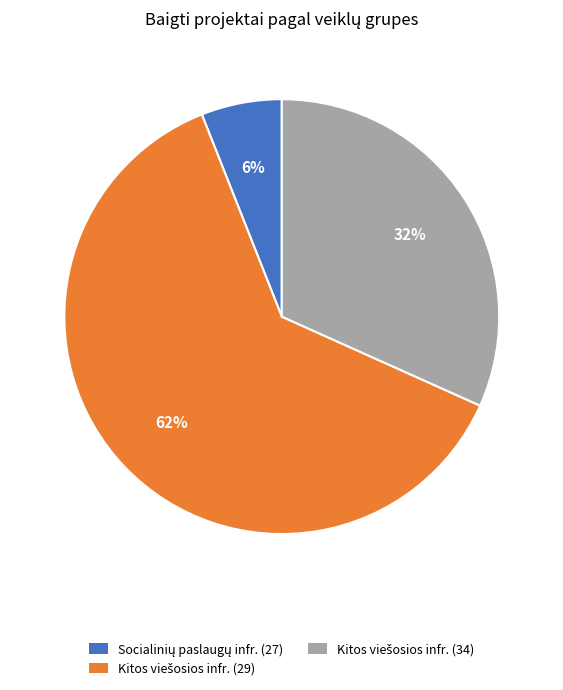

To the nearest percent, what is the difference between the largest and smallest slice percentages?

56%